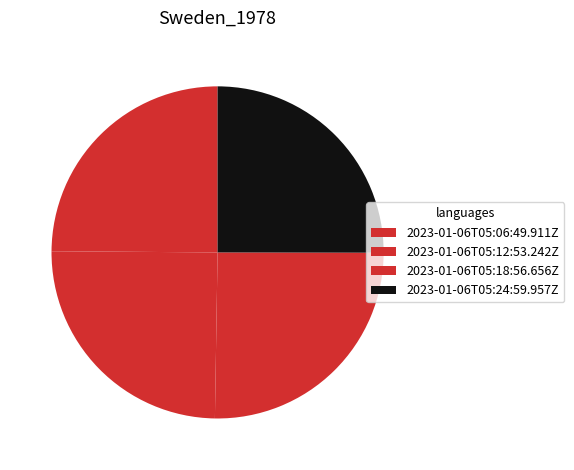

To the nearest percent, what portion does 2023-01-06T05:06:49.911Z represent?

25%